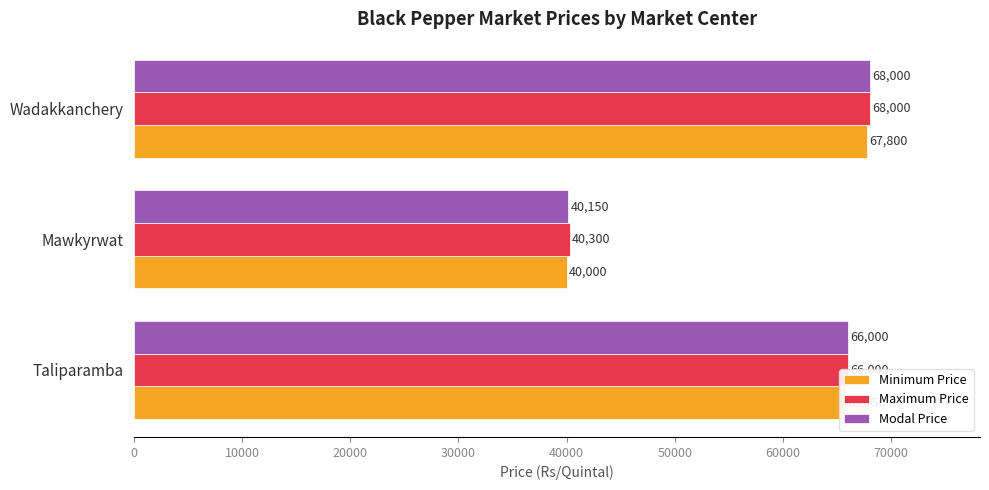

What is the difference between the highest and lowest values at Mawkyrwat?

300